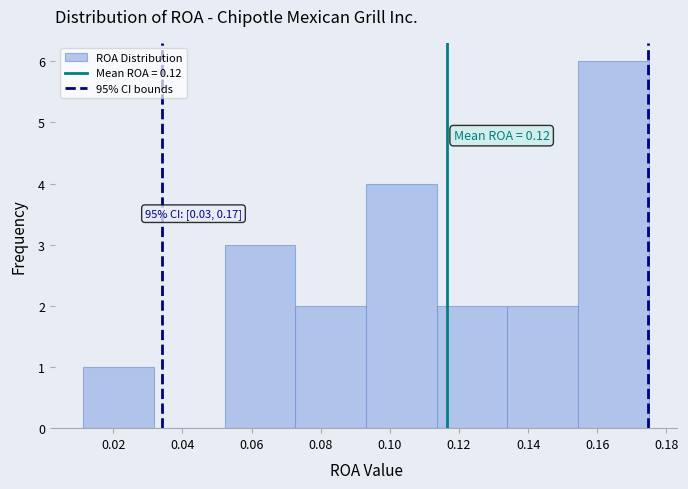

Which range on the x-axis has the tallest bar?

0.154 to 0.174